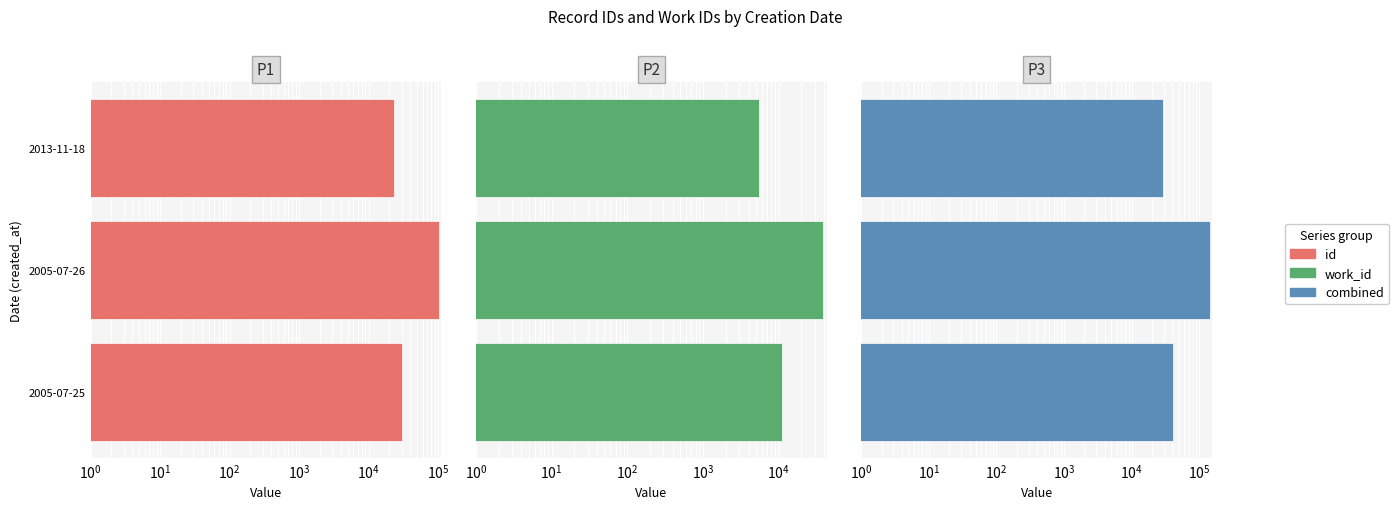

How many categories are shown in the chart?

3